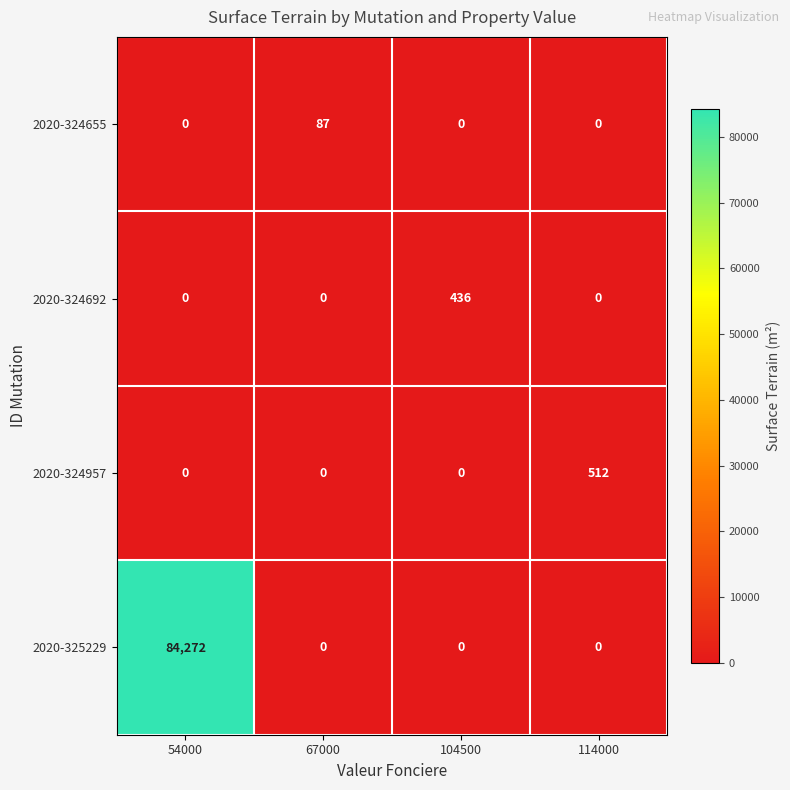

Reading left to right, transcribe all the data shown in this chart.

2020-324655: 0	87	0	0
2020-324692: 0	0	436	0
2020-324957: 0	0	0	512
2020-325229: 84272	0	0	0